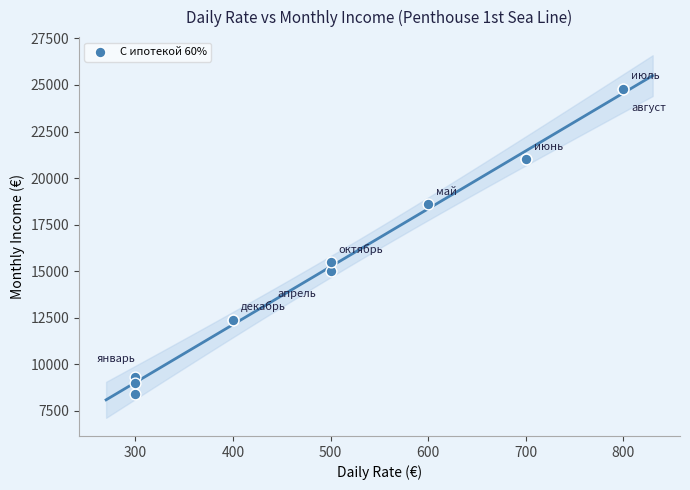

What Y value in the scatter plot is closest to 16600?

15500